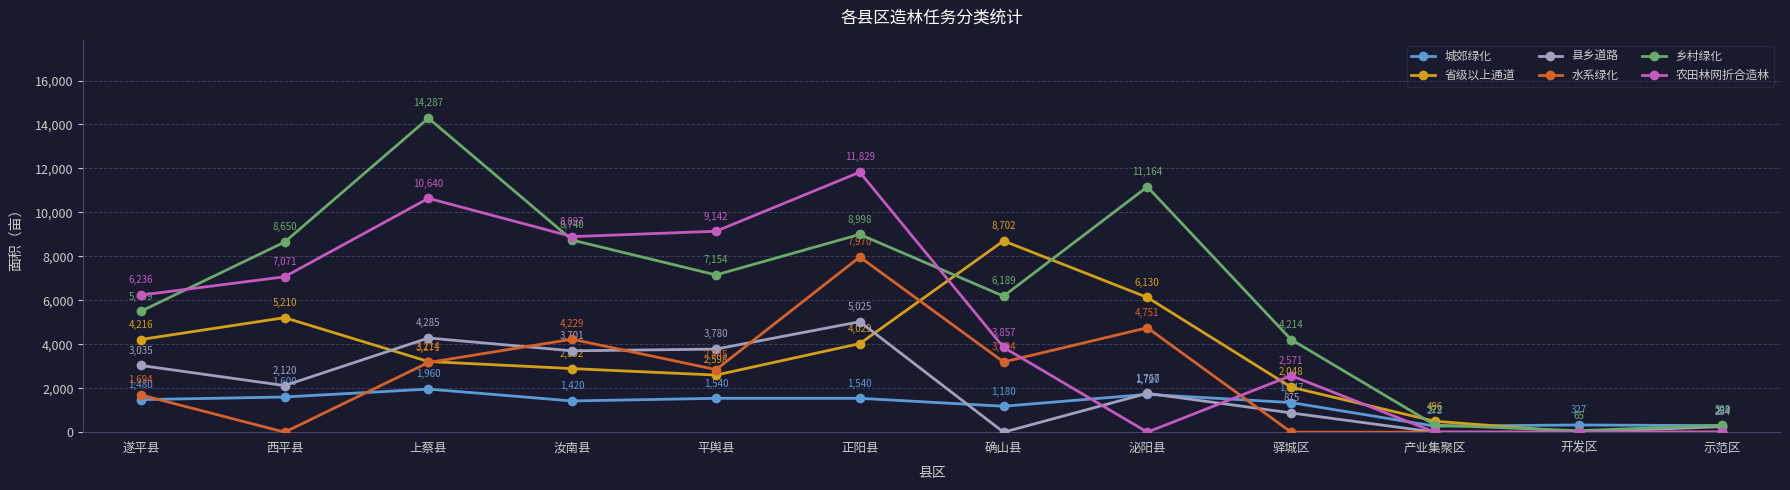

Rank the categories by 乡村绿化 value from highest to lowest.

上蔡县, 泌阳县, 正阳县, 汝南县, 西平县, 平舆县, 确山县, 遂平县, 驿城区, 产业集聚区, 示范区, 开发区